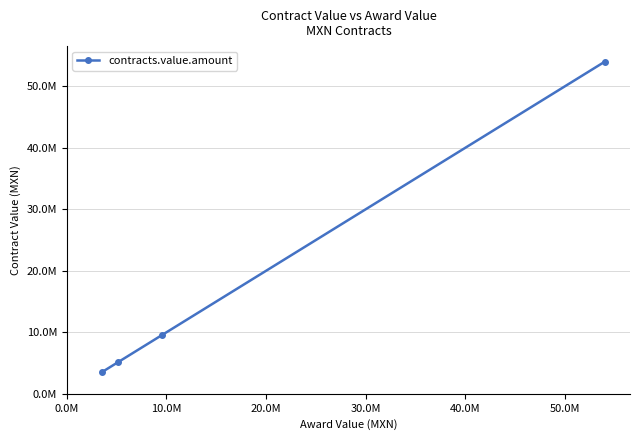

True or false: there are more than 1 points higher than both neighbors.

False